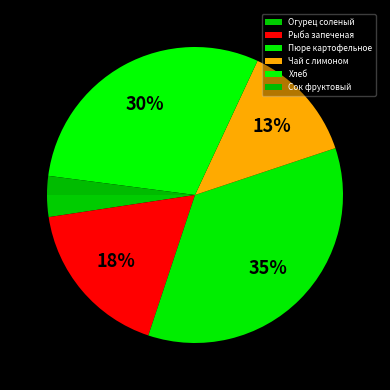

Which category has the smallest portion of the pie?

Сок фруктовый